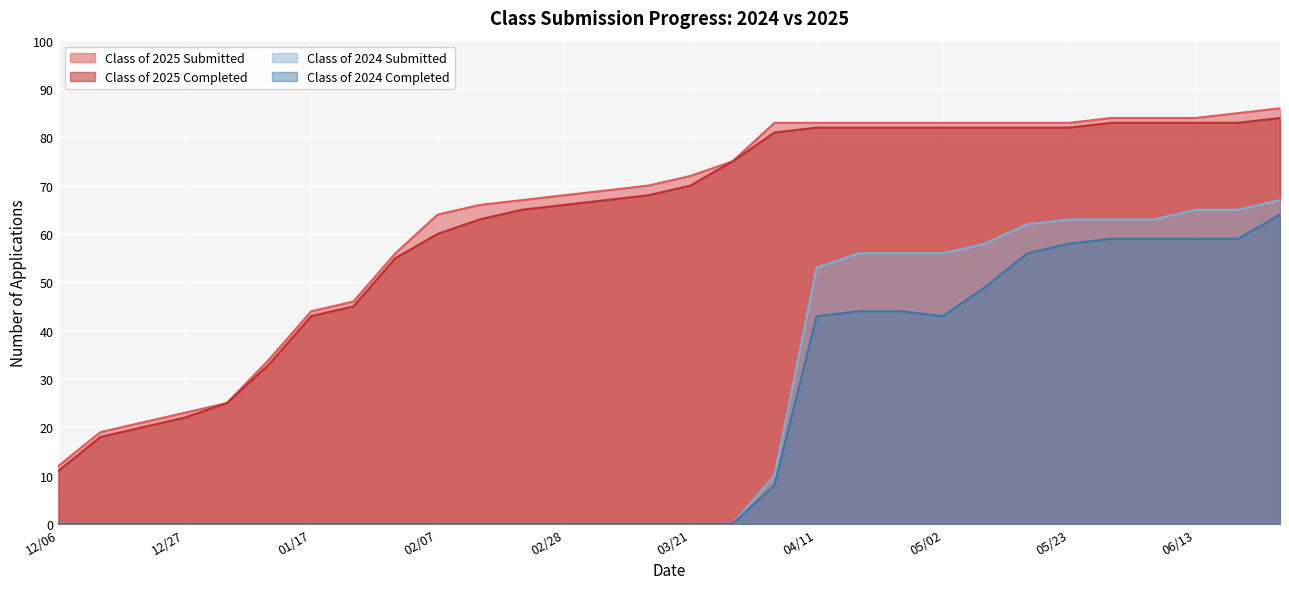

True or false: Class of 2025 Completed and Class of 2025 Submitted intersect in this chart.

False